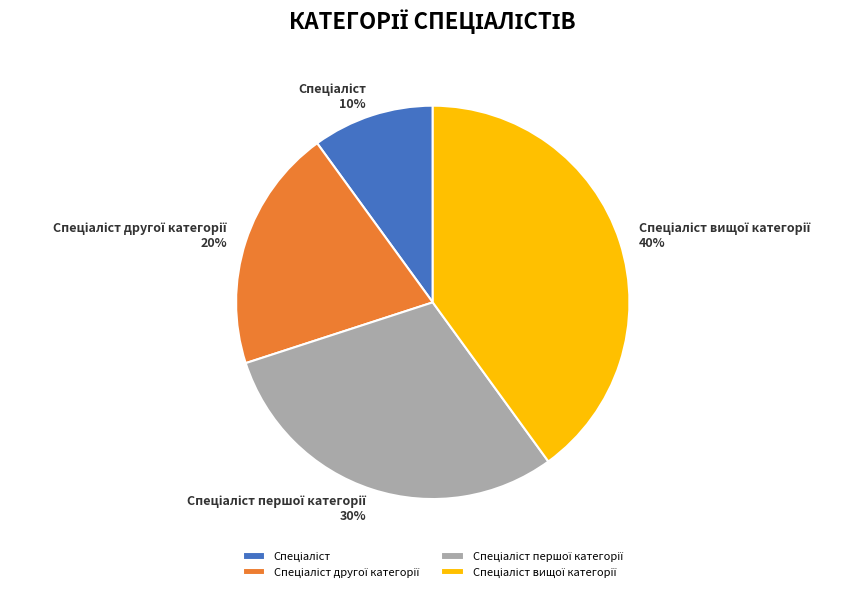

Is there a majority slice in this chart?

No